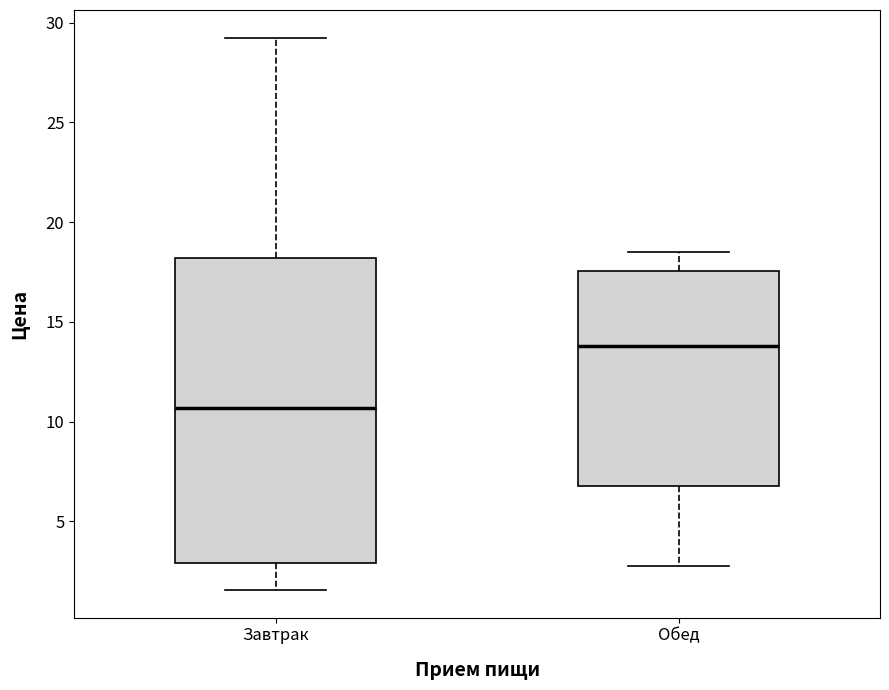

Where does the median line of the box for Завтрак sit on the y-axis? The values are not printed on the chart, so give them approximately, as read against the axis.

10.5